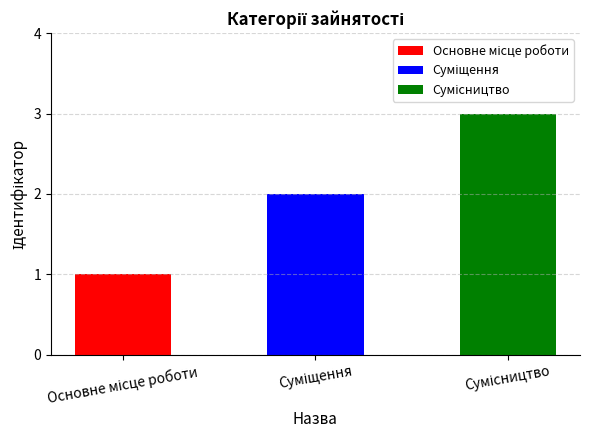

Rank the categories by value from highest to lowest.

Сумісництво, Суміщення, Основне місце роботи